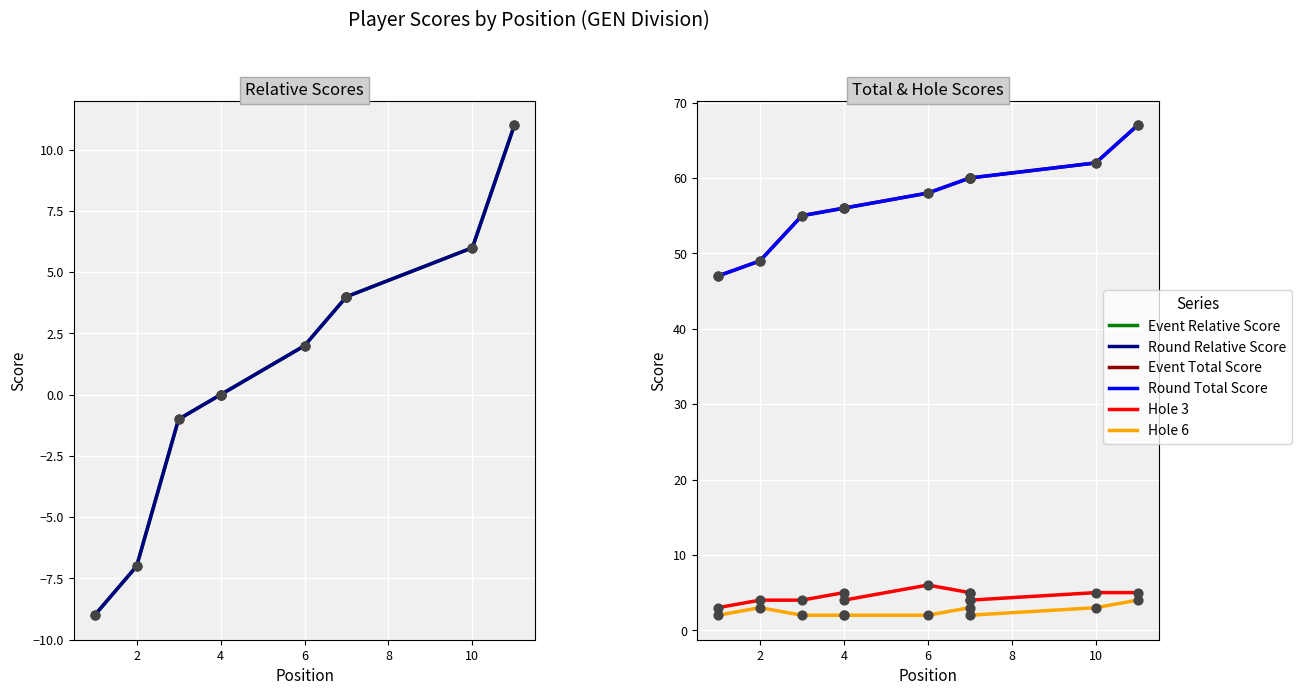

Is the value of Round Total Score at 8 greater than the value of Hole 6 at 10?

Yes